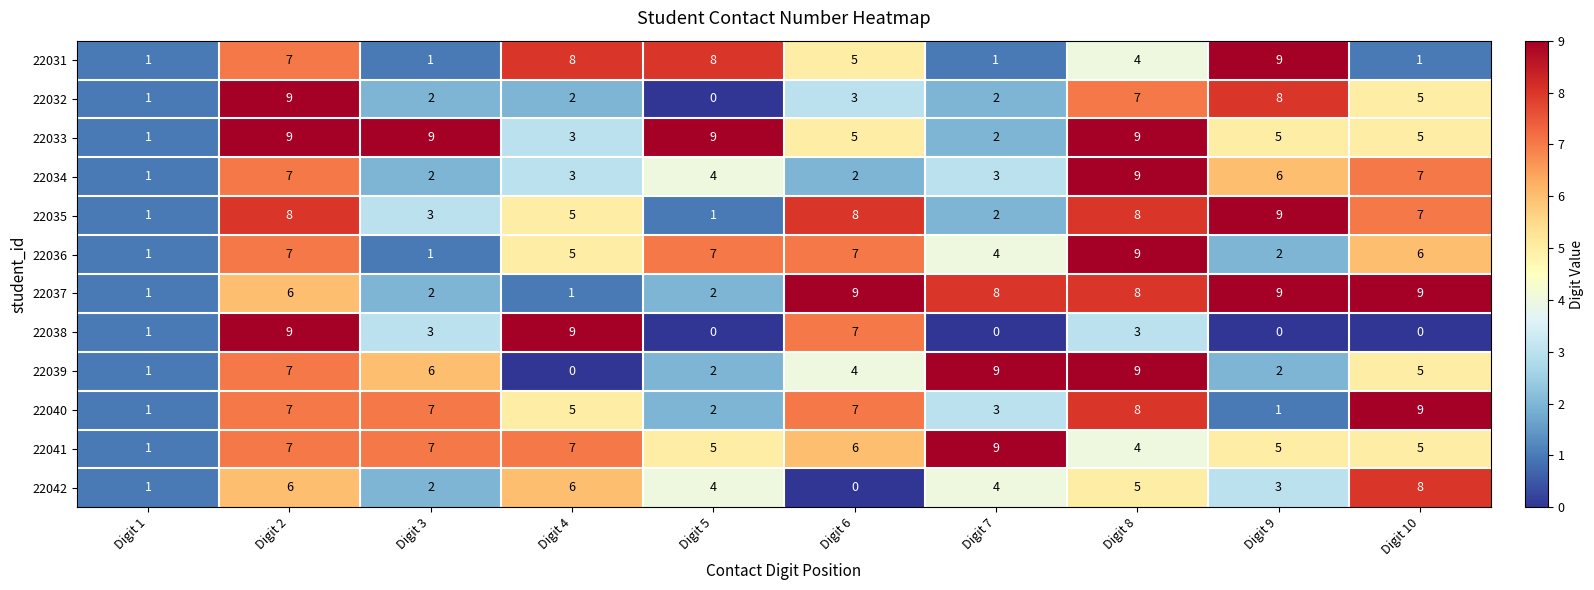

Which category has the highest value in the 22041 series?

Digit 7